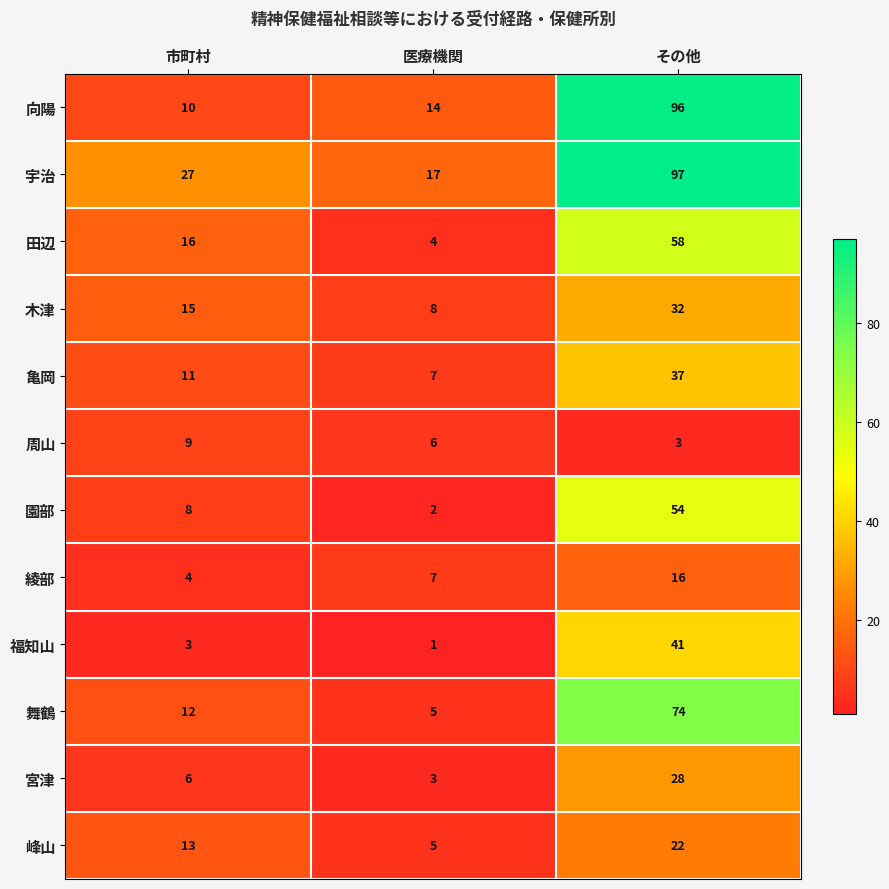

The 周山 series shows 9 at 市町村. True or false?

True